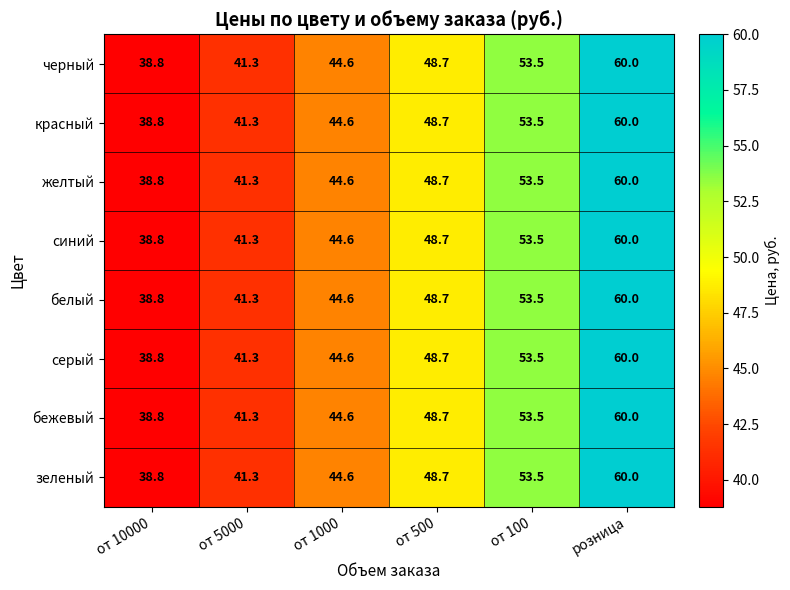

What is the total value across all series at розница?

480.0